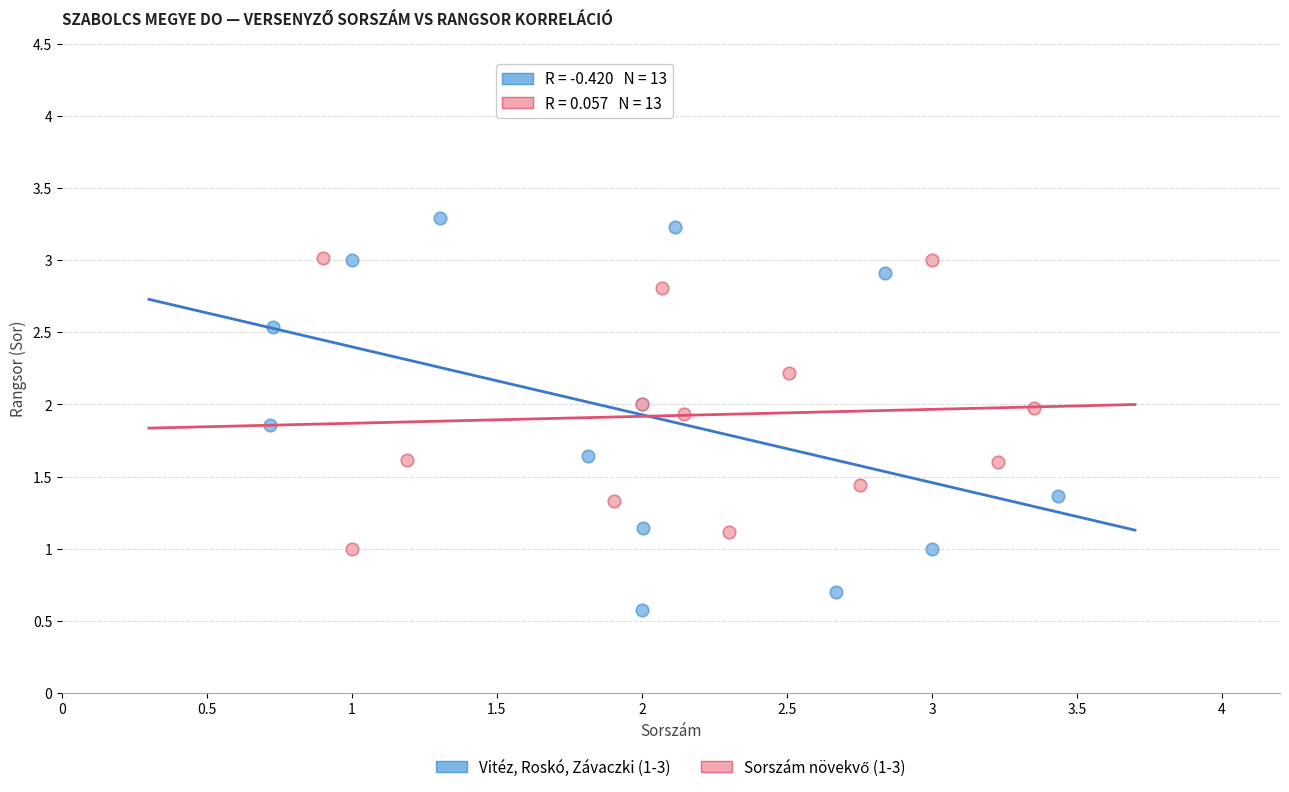

Which series reaches the minimum Y coordinate?

Vitéz, Roskó, Závaczki (1-3)